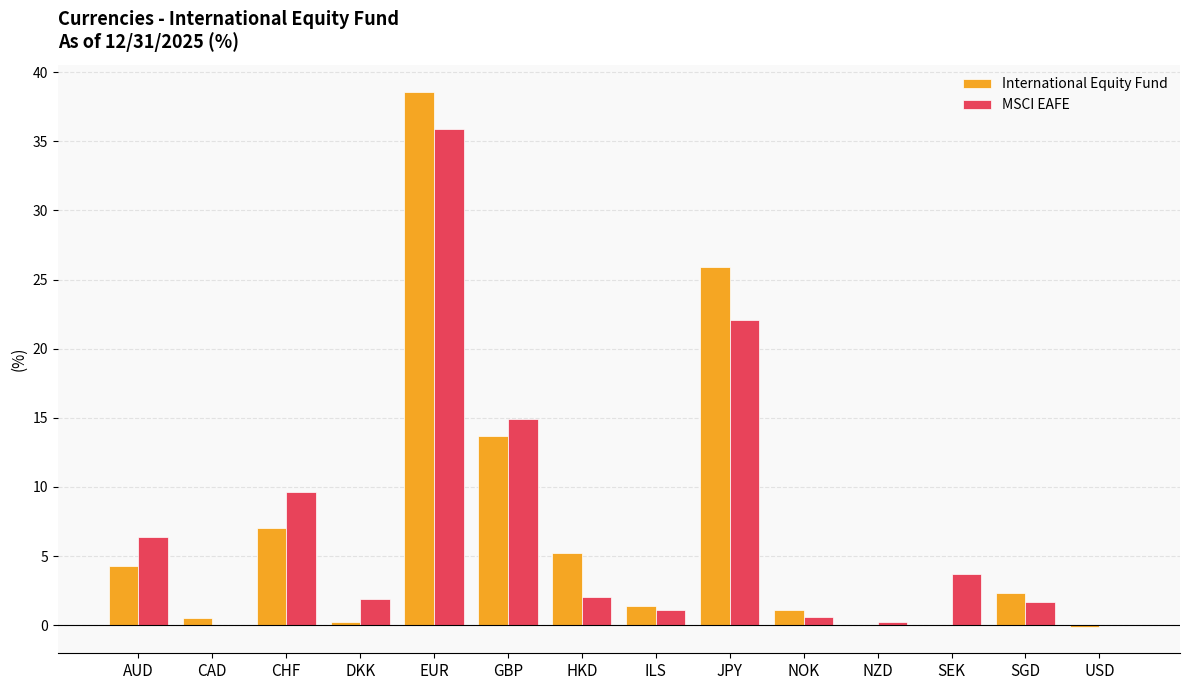

At which label does International Equity Fund first exceed 2?

AUD